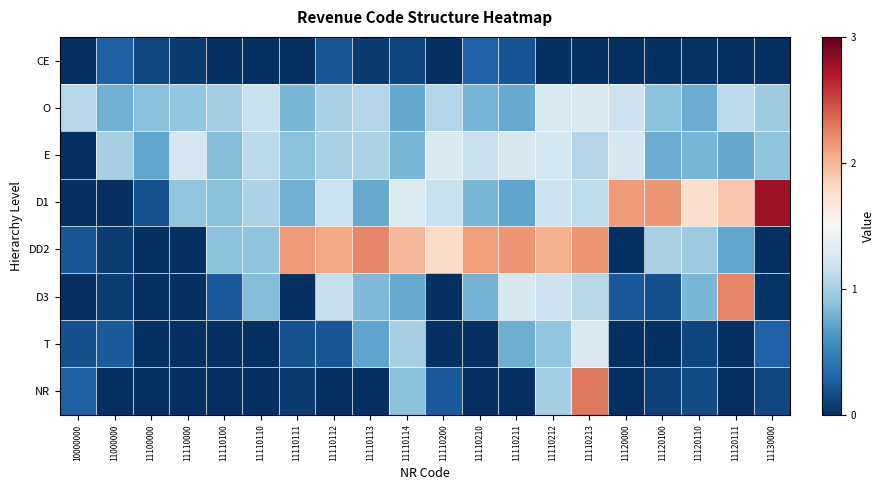

Reading right to left, what are all the values shown in this chart?

CE: 11130000=0.0	11120111=0.0	11120110=0.0	11120100=0.0	11120000=0.0	11110213=0.0	11110212=0.0	11110211=0.2	11110210=0.3	11110200=0.0	11110114=0.1	11110113=0.1	11110112=0.2	11110111=0.0	11110110=0.0	11110100=0.0	11110000=0.1	11100000=0.1	11000000=0.3	10000000=0.0
O: 11130000=1.0	11120111=1.1	11120110=0.8	11120100=0.9	11120000=1.2	11110213=1.3	11110212=1.3	11110211=0.7	11110210=0.8	11110200=1.1	11110114=0.7	11110113=1.1	11110112=1.0	11110111=0.8	11110110=1.2	11110100=1.0	11110000=0.9	11100000=0.9	11000000=0.8	10000000=1.1
E: 11130000=0.9	11120111=0.7	11120110=0.8	11120100=0.8	11120000=1.3	11110213=1.1	11110212=1.2	11110211=1.3	11110210=1.2	11110200=1.3	11110114=0.8	11110113=1.0	11110112=1.0	11110111=0.9	11110110=1.1	11110100=0.9	11110000=1.2	11100000=0.7	11000000=1.0	10000000=0.0
D1: 11130000=2.8	11120111=1.9	11120110=1.7	11120100=2.2	11120000=2.1	11110213=1.1	11110212=1.2	11110211=0.7	11110210=0.8	11110200=1.2	11110114=1.3	11110113=0.7	11110112=1.2	11110111=0.8	11110110=1.0	11110100=0.9	11110000=0.9	11100000=0.2	11000000=0.0	10000000=0.0
DD2: 11130000=0.0	11120111=0.7	11120110=1.0	11120100=1.0	11120000=0.0	11110213=2.2	11110212=2.0	11110211=2.2	11110210=2.1	11110200=1.8	11110114=2.0	11110113=2.2	11110112=2.1	11110111=2.1	11110110=0.9	11110100=0.9	11110000=0.0	11100000=0.0	11000000=0.1	10000000=0.2
D3: 11130000=0.0	11120111=2.2	11120110=0.8	11120100=0.2	11120000=0.2	11110213=1.1	11110212=1.2	11110211=1.3	11110210=0.8	11110200=0.0	11110114=0.7	11110113=0.8	11110112=1.2	11110111=0.0	11110110=0.8	11110100=0.2	11110000=0.0	11100000=0.0	11000000=0.1	10000000=0.0
T: 11130000=0.3	11120111=0.0	11120110=0.1	11120100=0.0	11120000=0.0	11110213=1.3	11110212=0.9	11110211=0.8	11110210=0.0	11110200=0.0	11110114=1.0	11110113=0.7	11110112=0.2	11110111=0.2	11110110=0.0	11110100=0.0	11110000=0.0	11100000=0.0	11000000=0.2	10000000=0.2
NR: 11130000=0.1	11120111=0.0	11120110=0.2	11120100=0.1	11120000=0.0	11110213=2.3	11110212=1.0	11110211=0.0	11110210=0.0	11110200=0.2	11110114=0.9	11110113=0.0	11110112=0.0	11110111=0.1	11110110=0.0	11110100=0.0	11110000=0.0	11100000=0.0	11000000=0.0	10000000=0.3